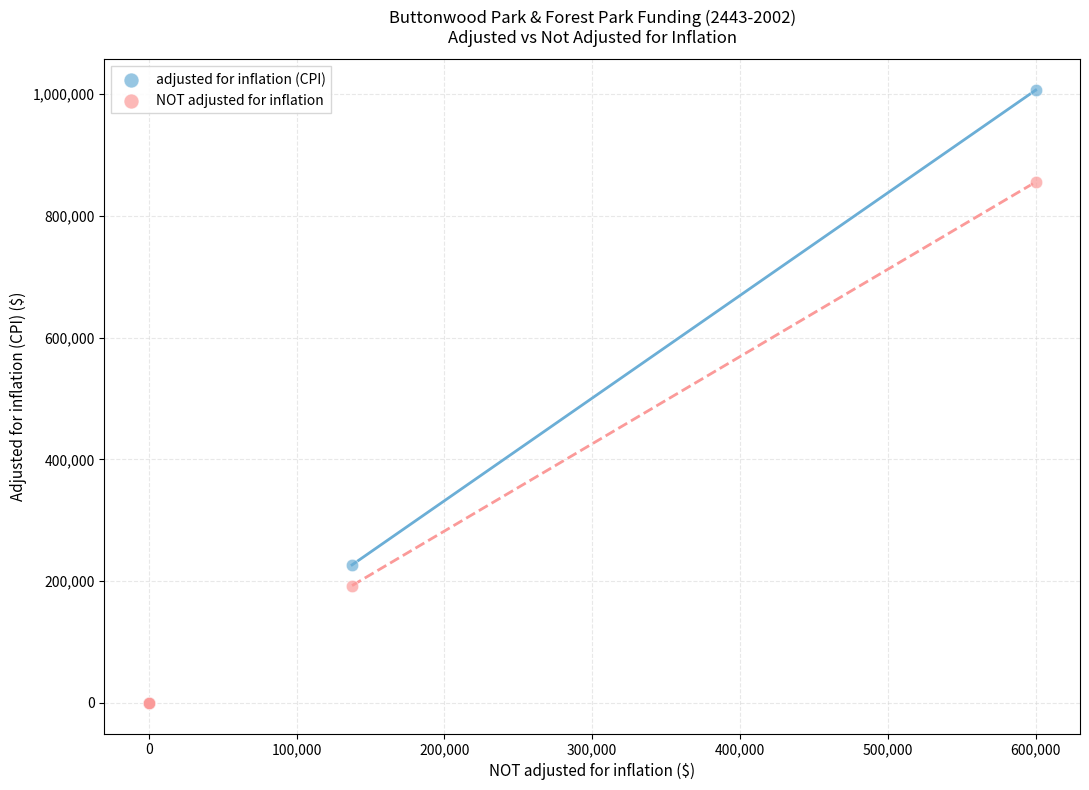

Across all series, what Y value is closest to 503422?

226720.0